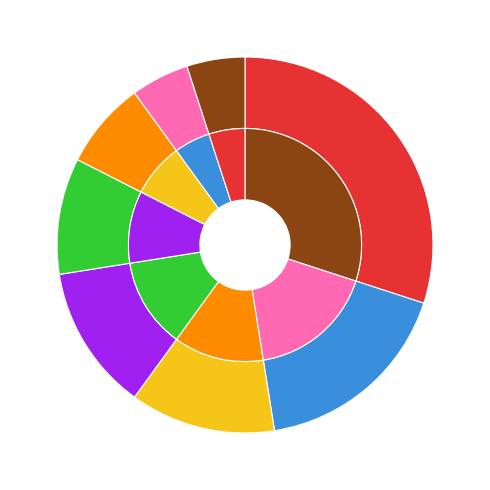

To the nearest percent, what percentage of the pie is -53?

3%